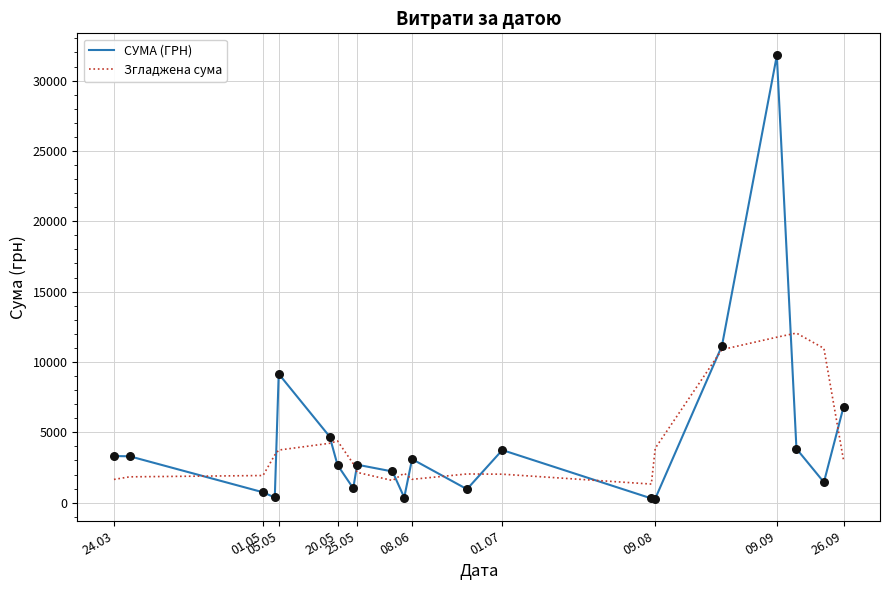

What is the highest value of the СУМА (ГРН) series?

31782.9